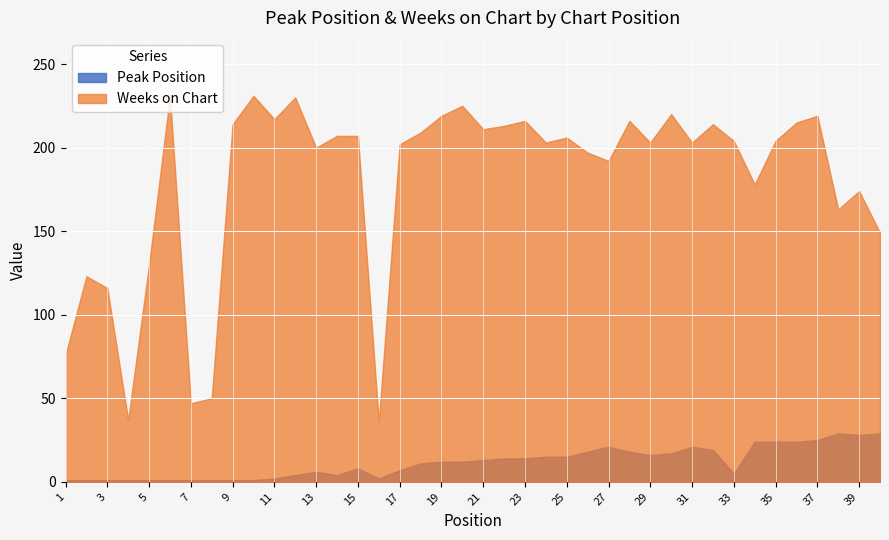

How many data points in Peak Position are above 12?

19